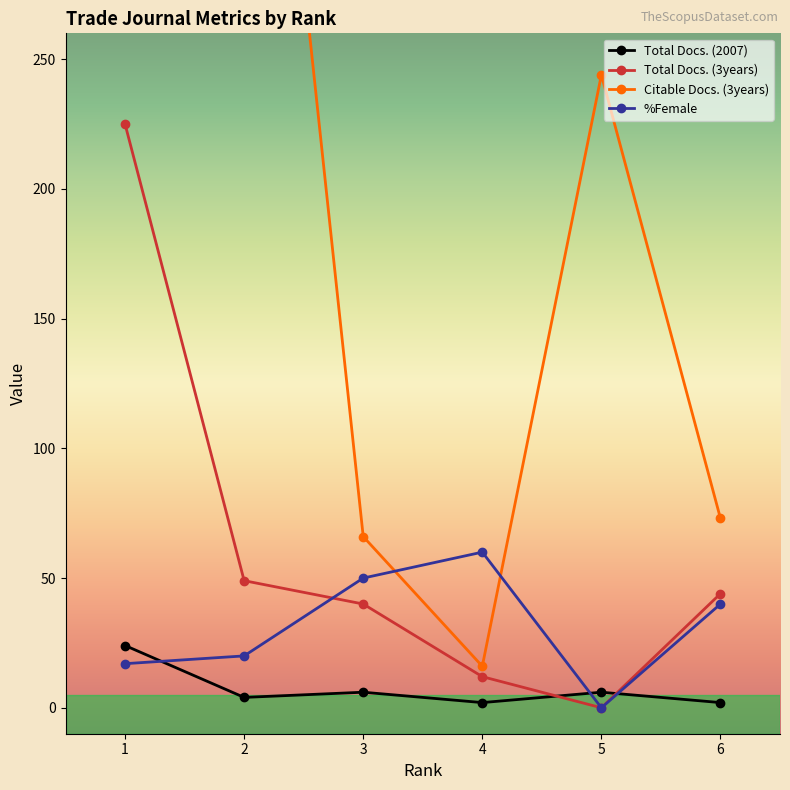

True or false: Citable Docs. (3years) and Total Docs. (3years) cross at least once.

False